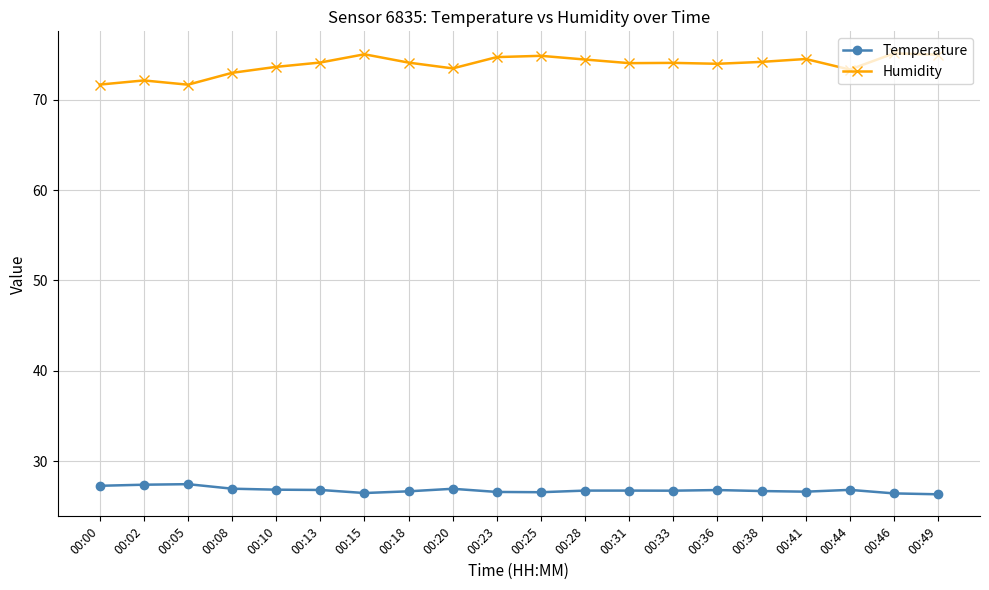

How many lines are shown in the chart?

2